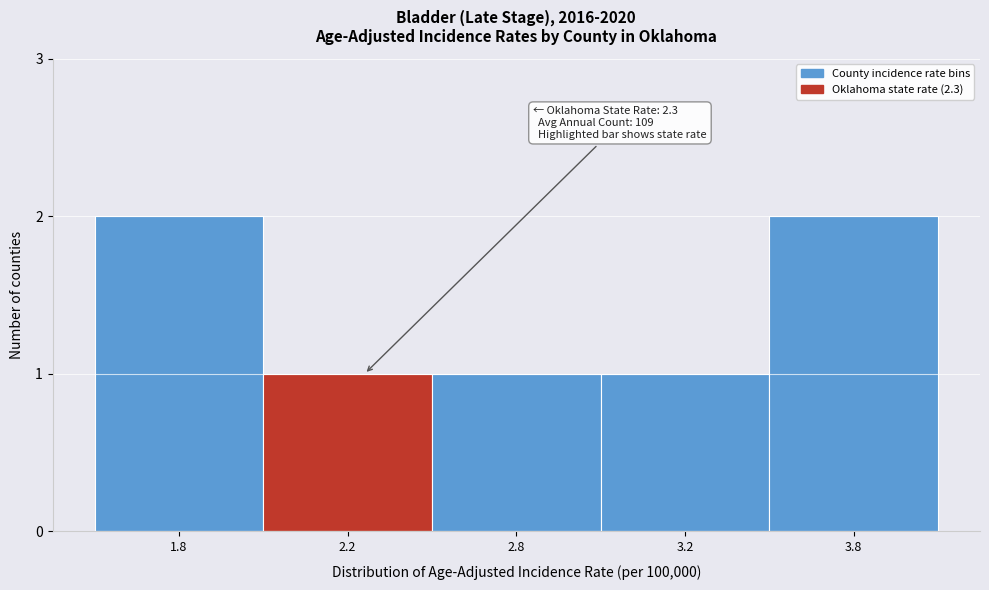

Reading left to right, extract all data points from this chart.

1.8=2	2.2=1	2.8=1	3.2=1	3.8=2